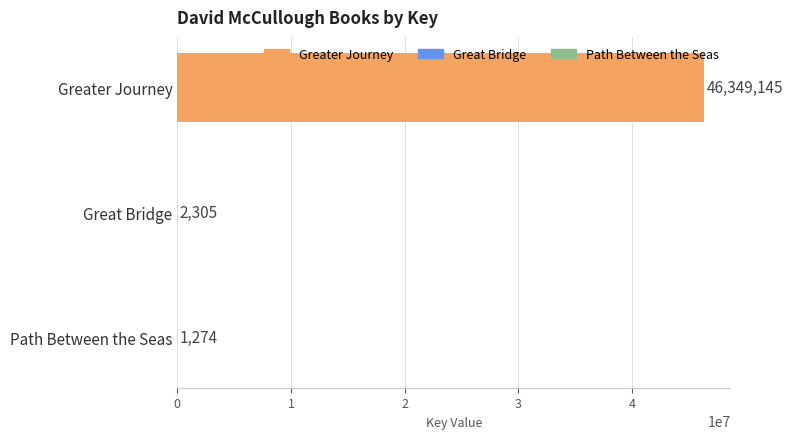

The chart shows a value of 74953326 at Greater Journey. True or false?

False